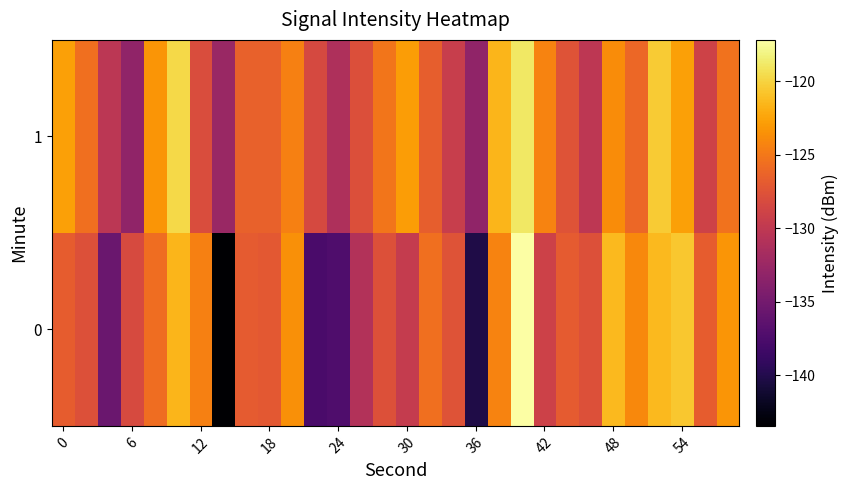

At how many categories does at least one series exceed -131?

27